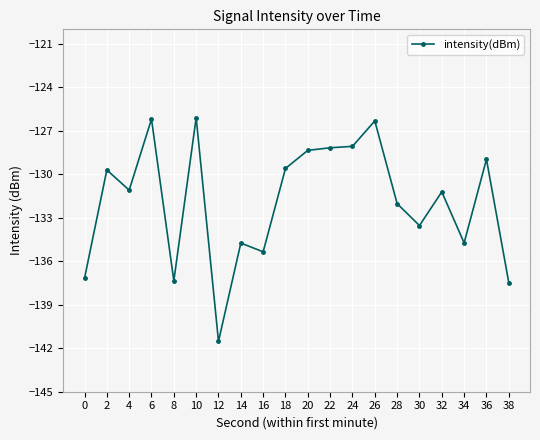

What is the change in value from 20 to 28?

-3.7